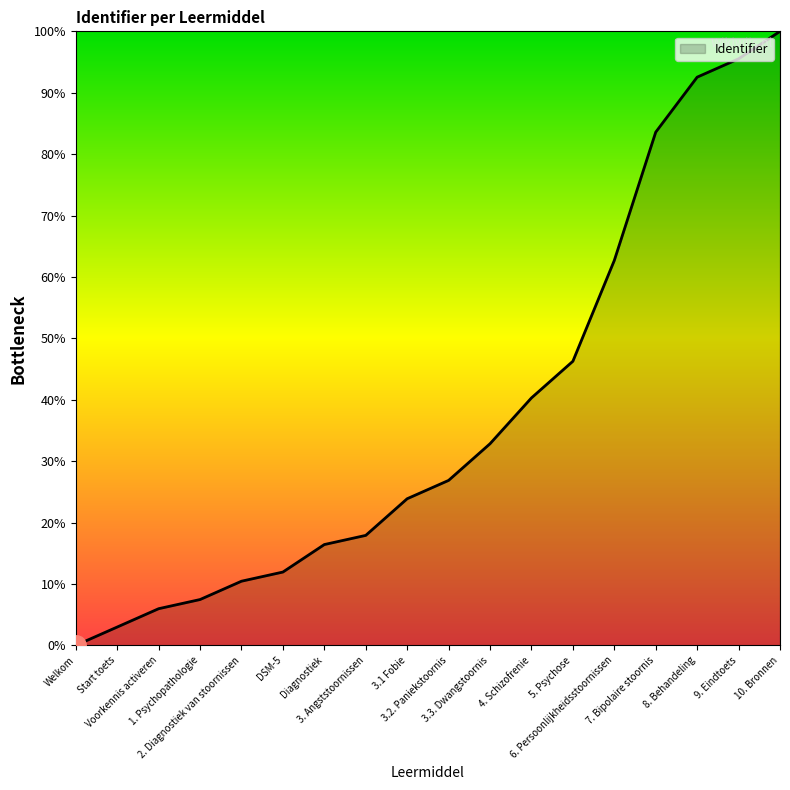

Reading left to right, list all the values displayed in this chart.

0.0	3.0	6.0	7.5	10.4	11.9	16.4	17.9	23.9	26.9	32.8	40.3	46.3	62.7	83.6	92.5	95.5	100.0